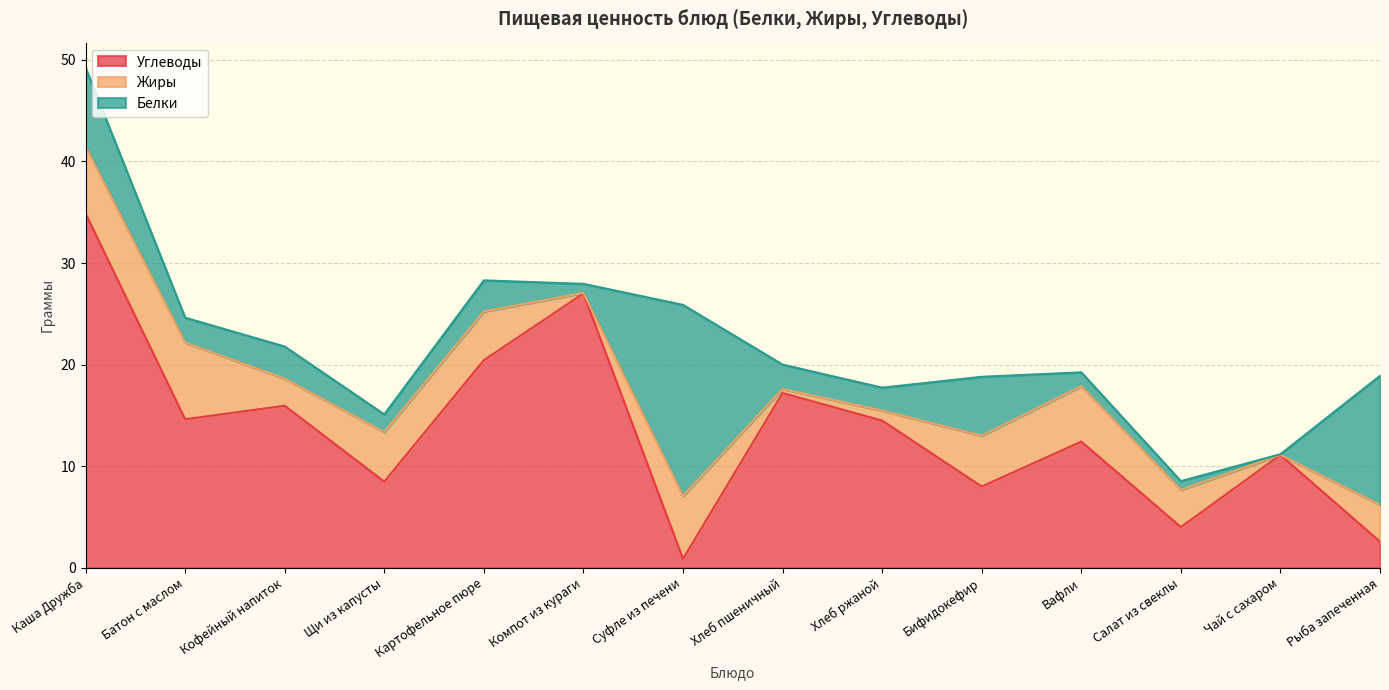

The Жиры series shows 1.5 at Суфле из печени. True or false?

False